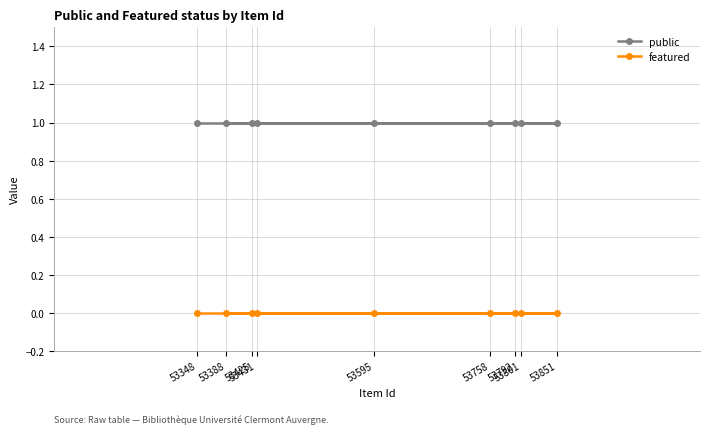

Which has a higher value, 53348 or 53431?

53348